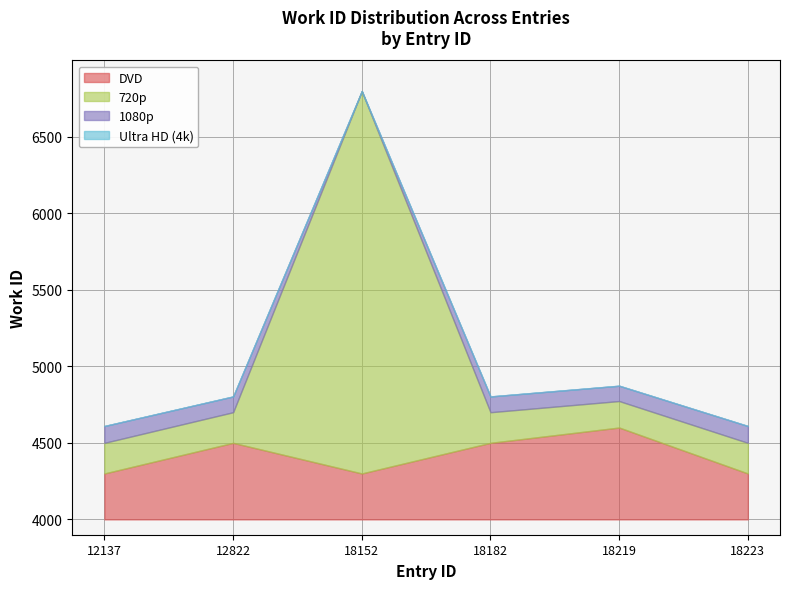

Where does the data first go above 4803?

18152